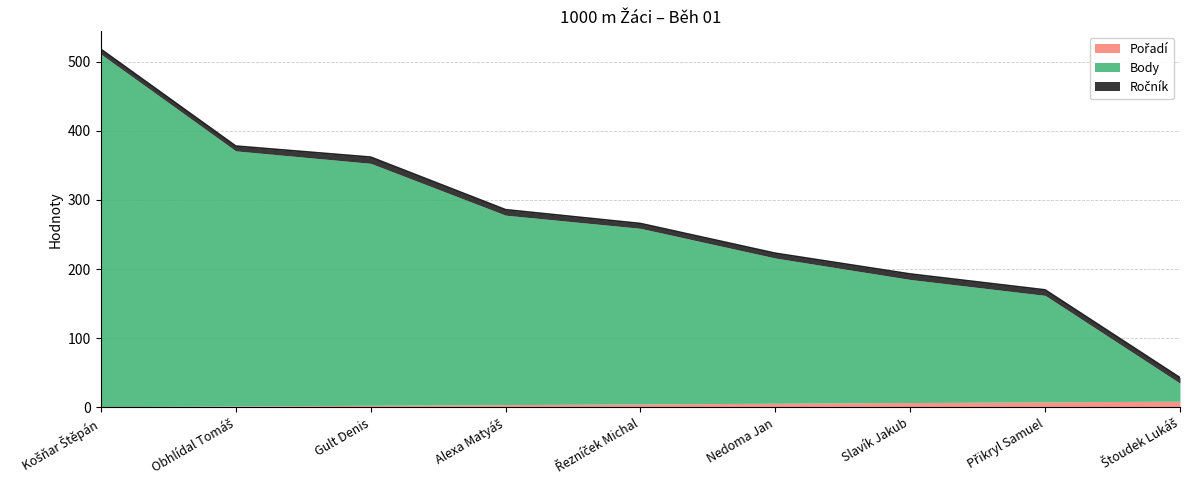

How many data points in Body are above 259?

4